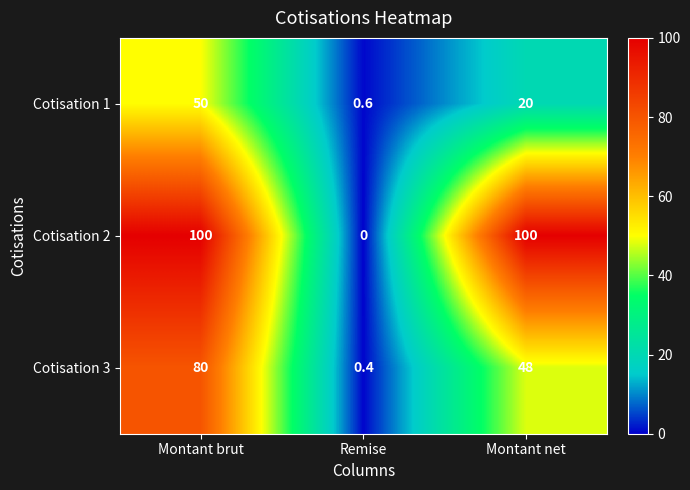

Reading right to left, extract all data points from this chart.

Cotisation 1: 20.0	0.6	50.0
Cotisation 2: 100.0	0.0	100.0
Cotisation 3: 48.0	0.4	80.0